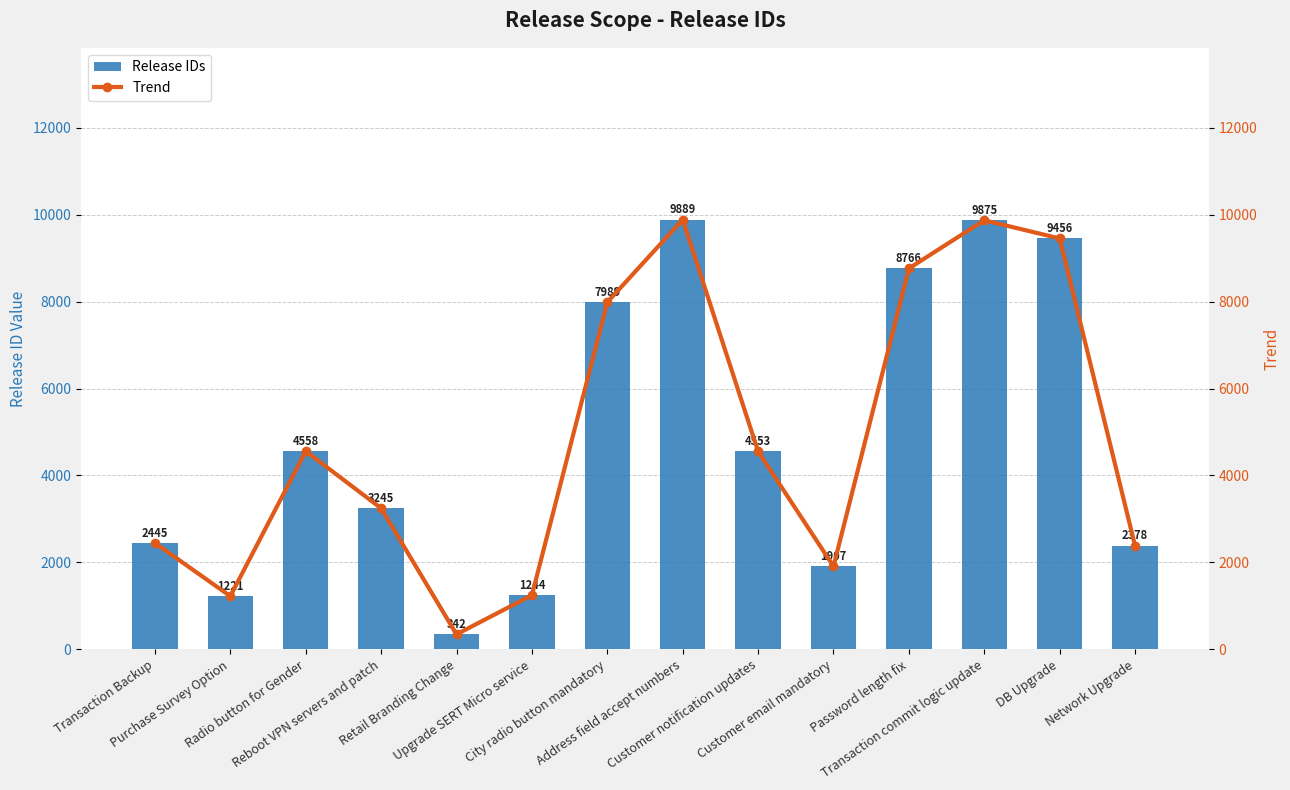

What value does the Trend series have at Radio button for Gender, to the nearest 10?

4560